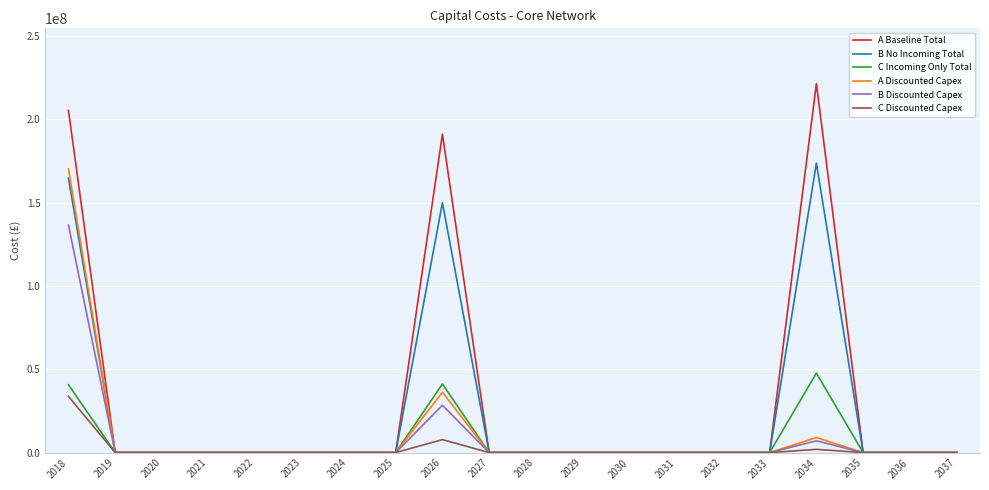

The value of B No Incoming Total at 2024 is 0.0. True or false?

True